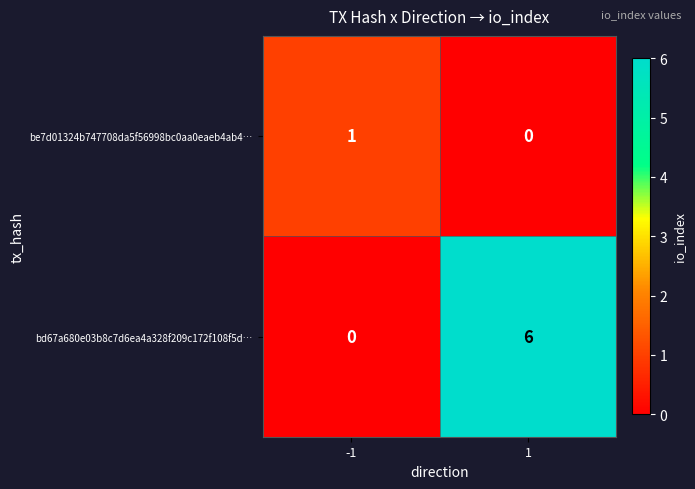

What is the average value of the bd67a680e03b8c7d6ea4a328f209c172f108f5d… series?

3